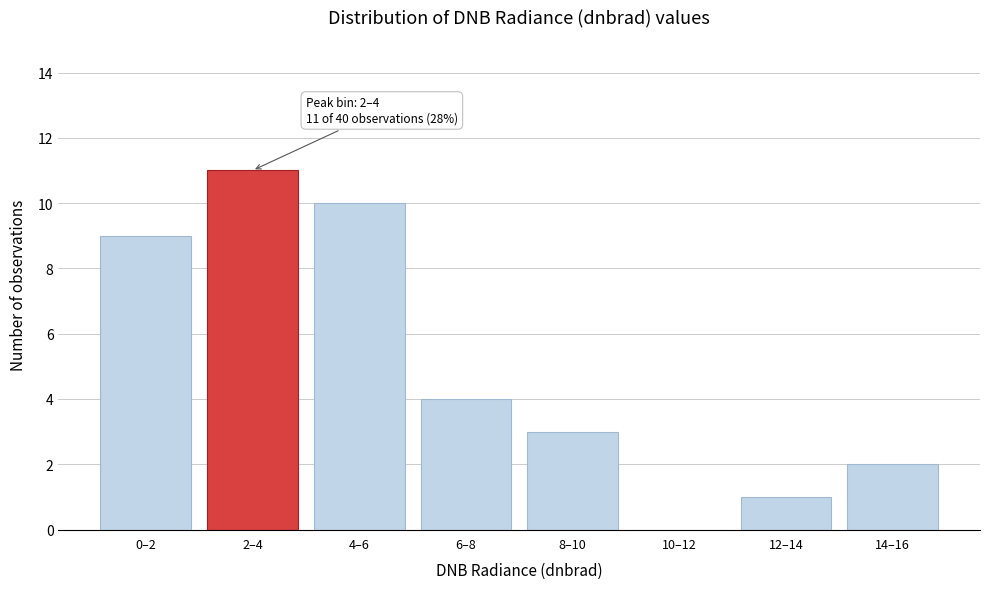

Reading left to right, what are all the values shown in this chart?

0–2=9	2–4=11	4–6=10	6–8=4	8–10=3	10–12=0	12–14=1	14–16=2